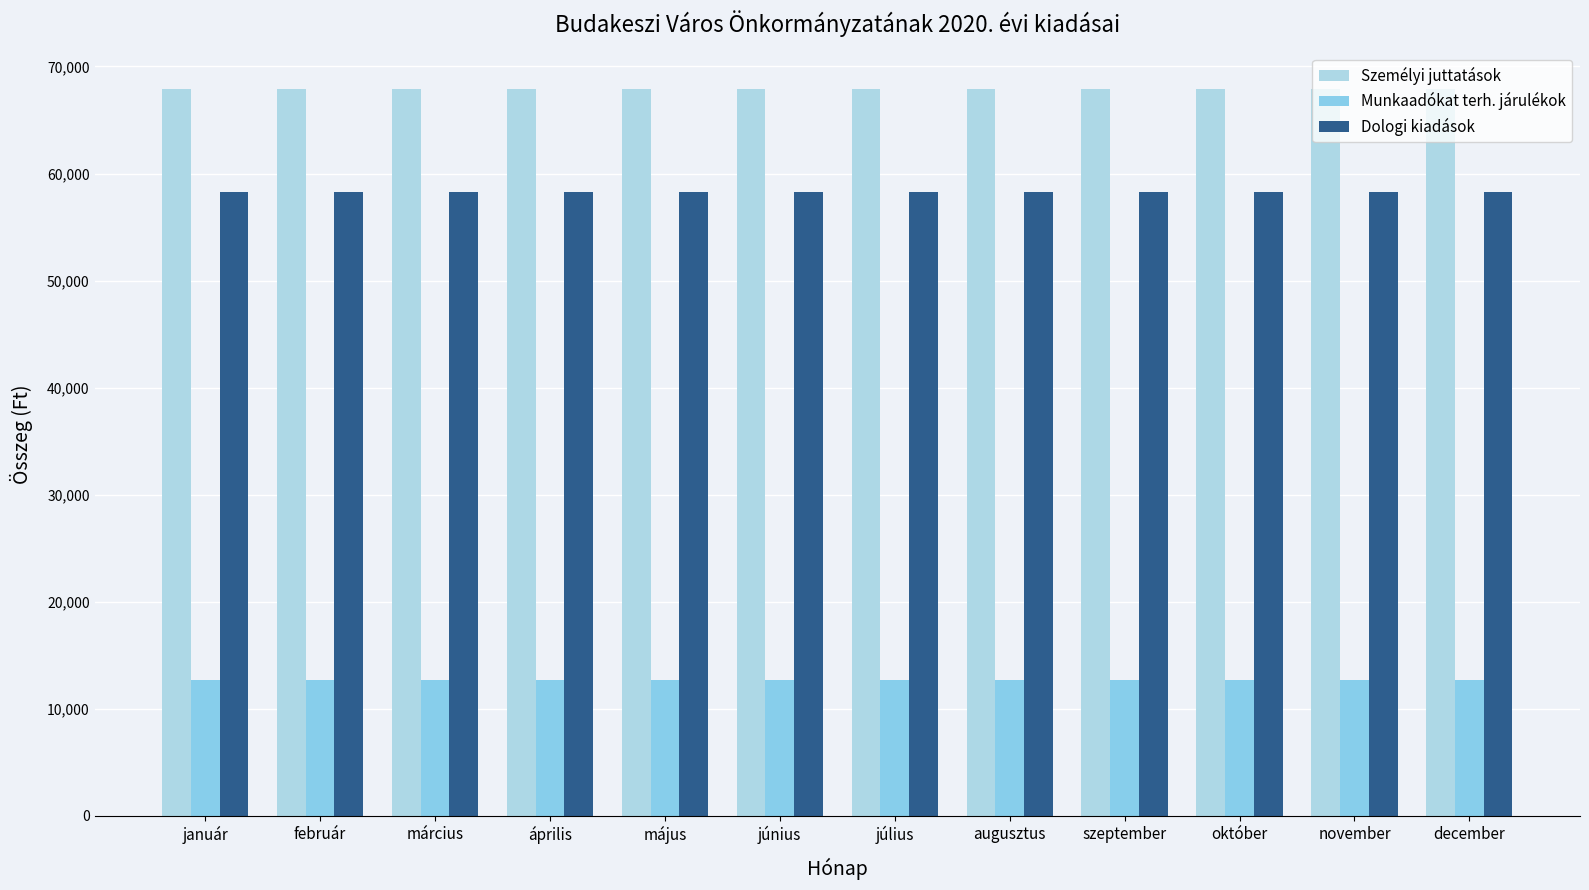

What is the label of the 3rd bar from the right?

október